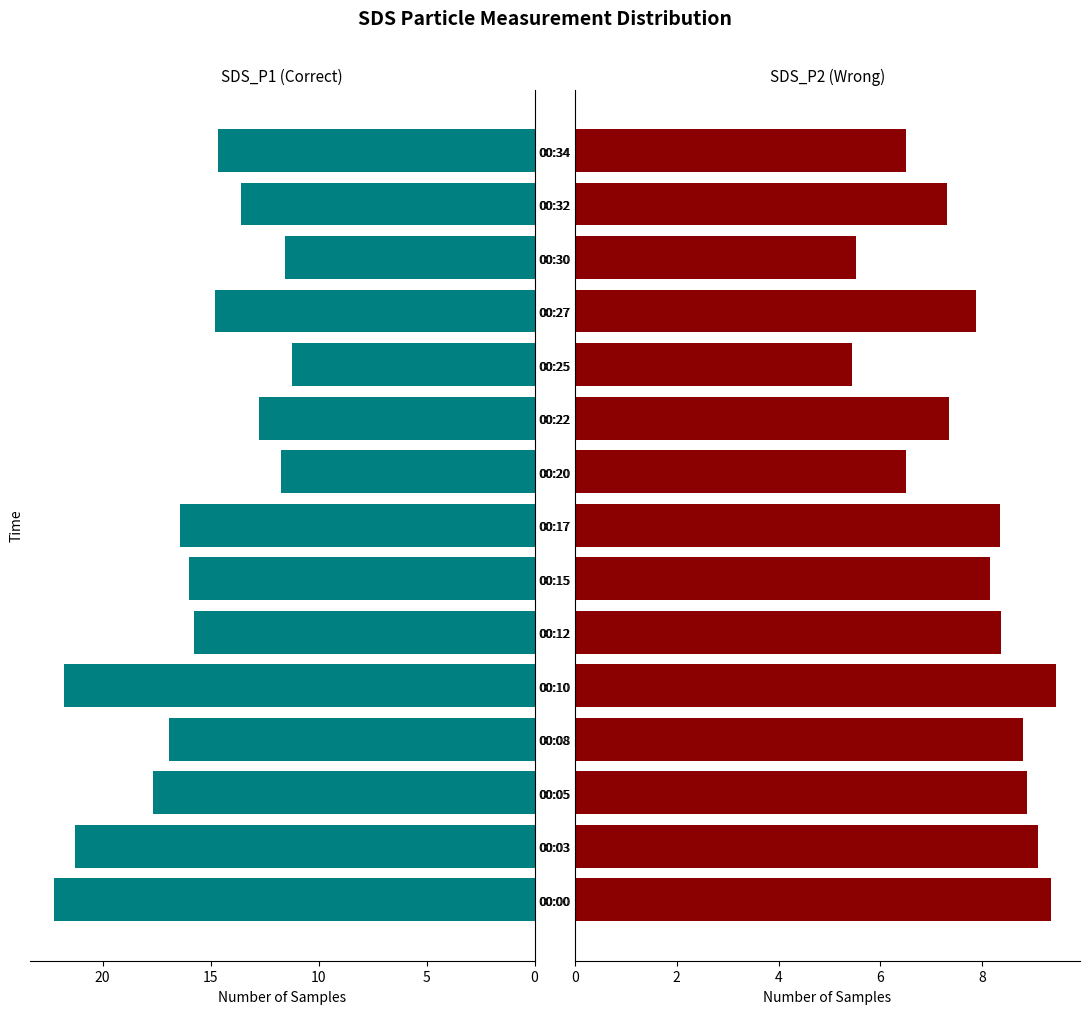

How many bars are there in total?

30